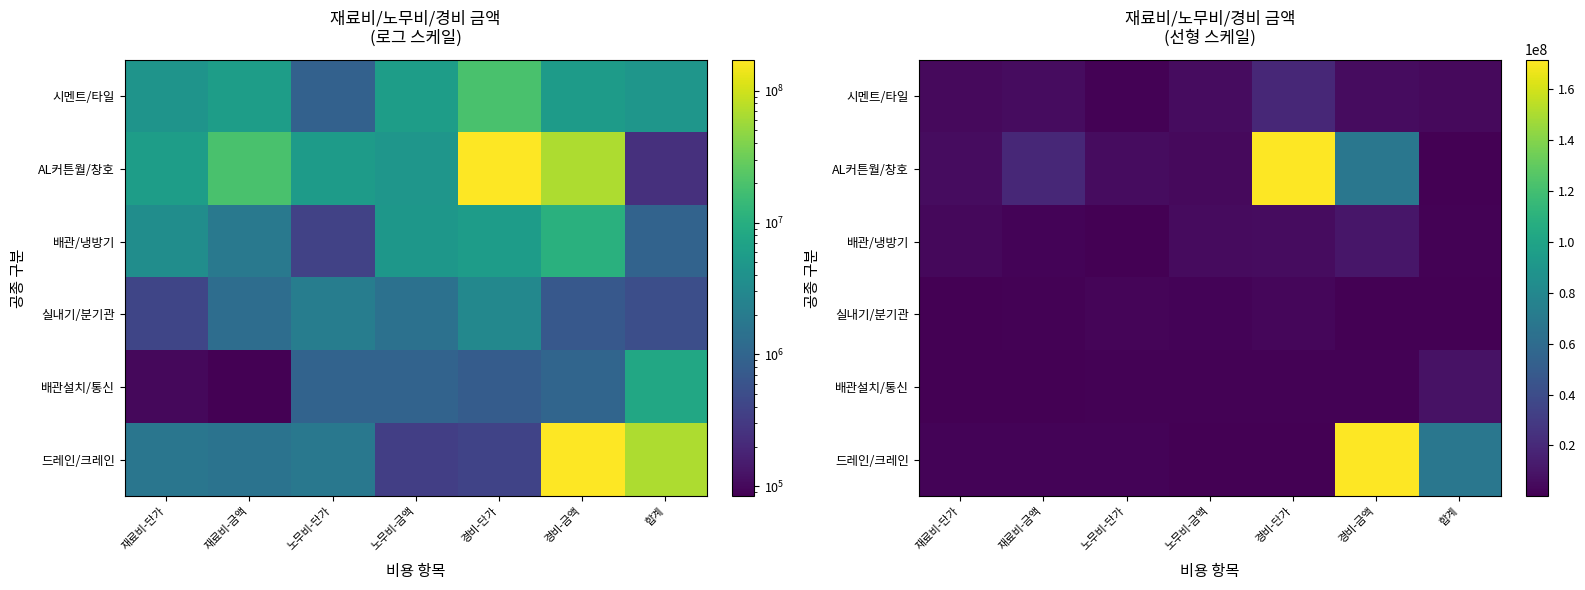

List the series in order of their peak value, highest first.

AL커튼월/창호, 드레인/크레인, 시멘트/타일, 배관/냉방기, 배관설치/통신, 실내기/분기관